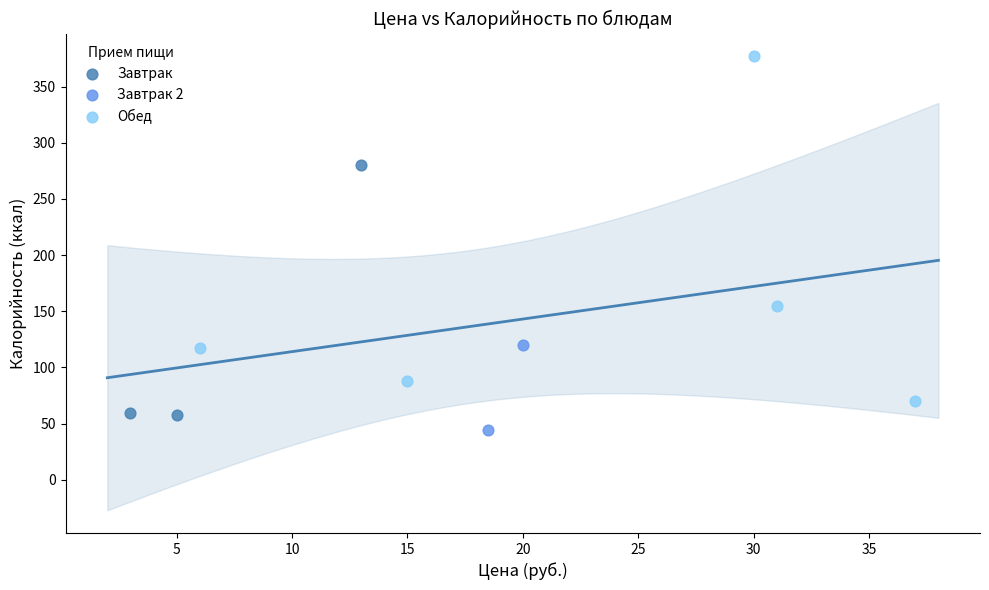

What are all the series names shown in the legend?

Завтрак, Завтрак 2, Обед